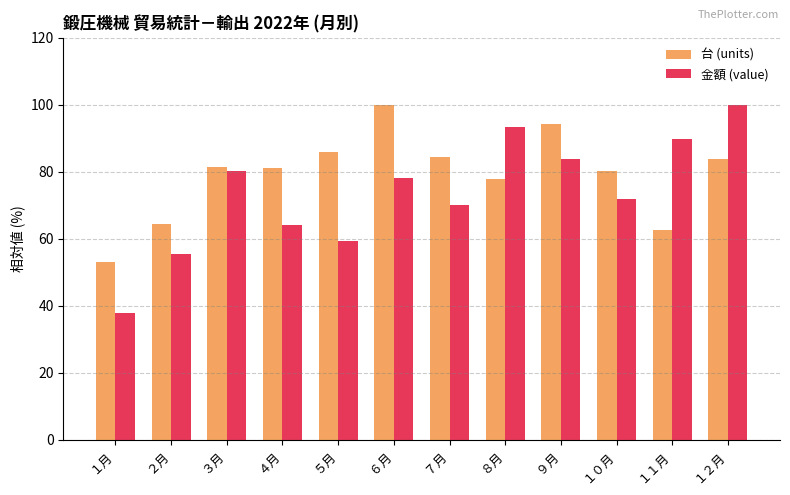

Rank the series by their average value, from highest to lowest.

台 (units), 金額 (value)